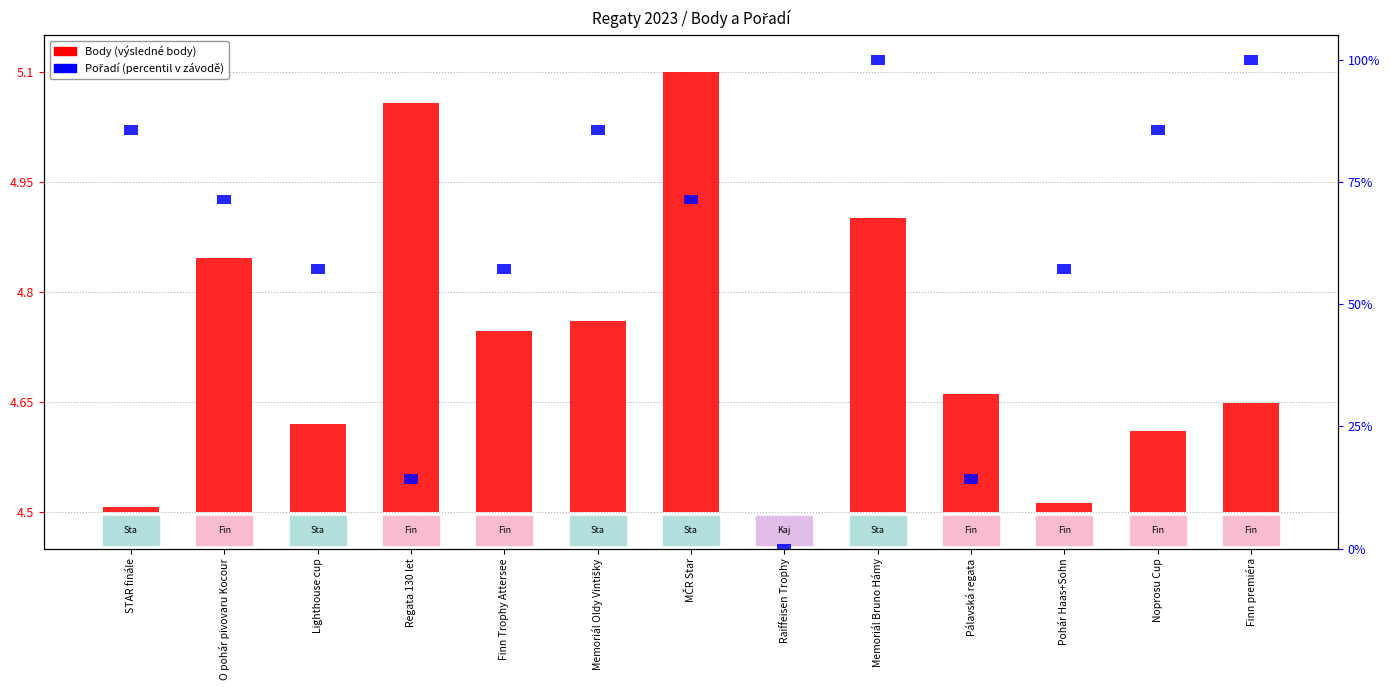

Rank the series at Memoriál Bruno Hámy from highest to lowest value.

Pořadí (percentil), Body (scaled)